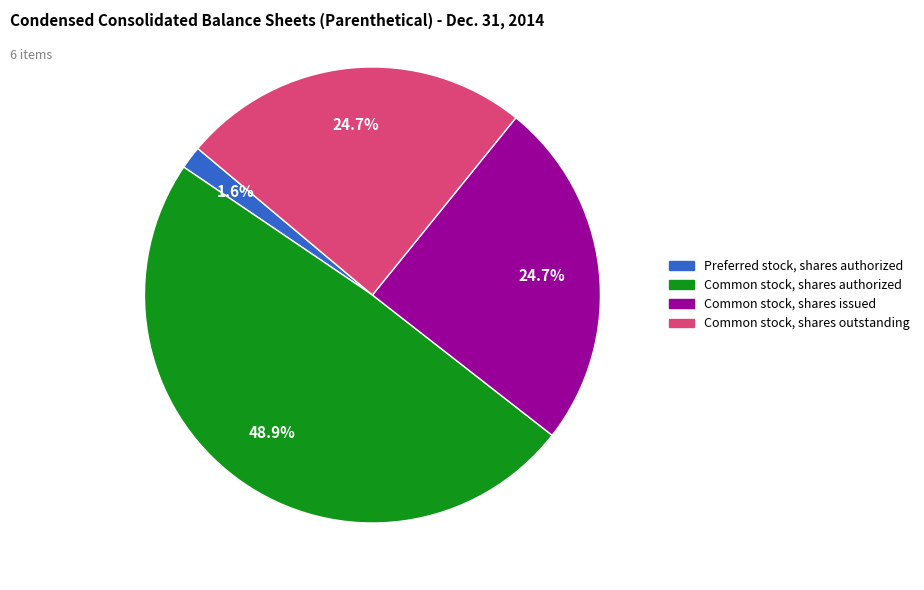

Is there any slice that represents more than half of the pie?

No